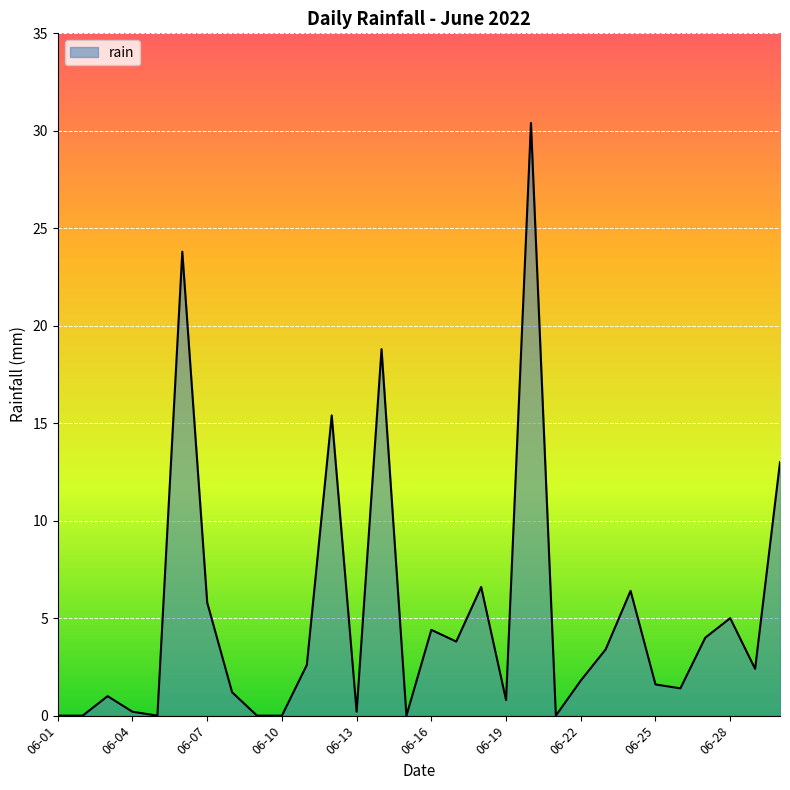

What is the difference between the maximum and minimum values?

30.4